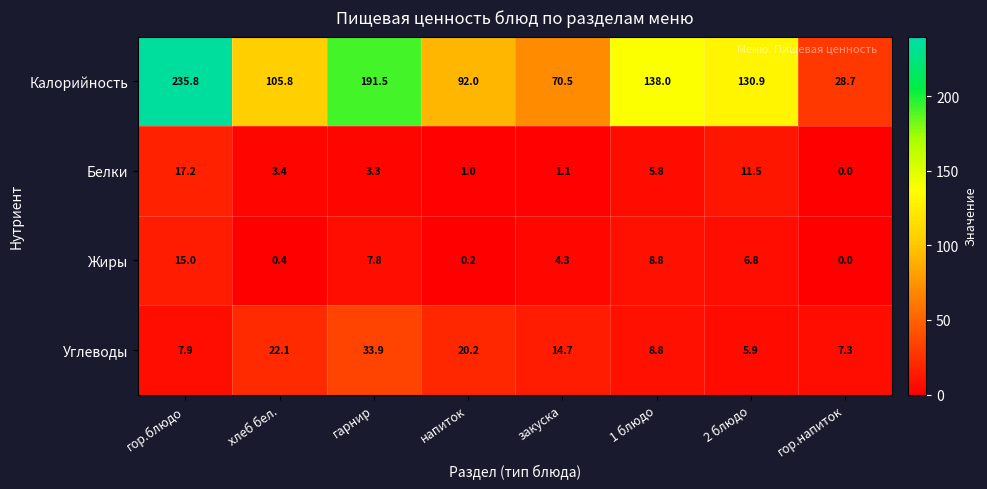

True or false: Углеводы has a value of 33.3 at хлеб бел..

False